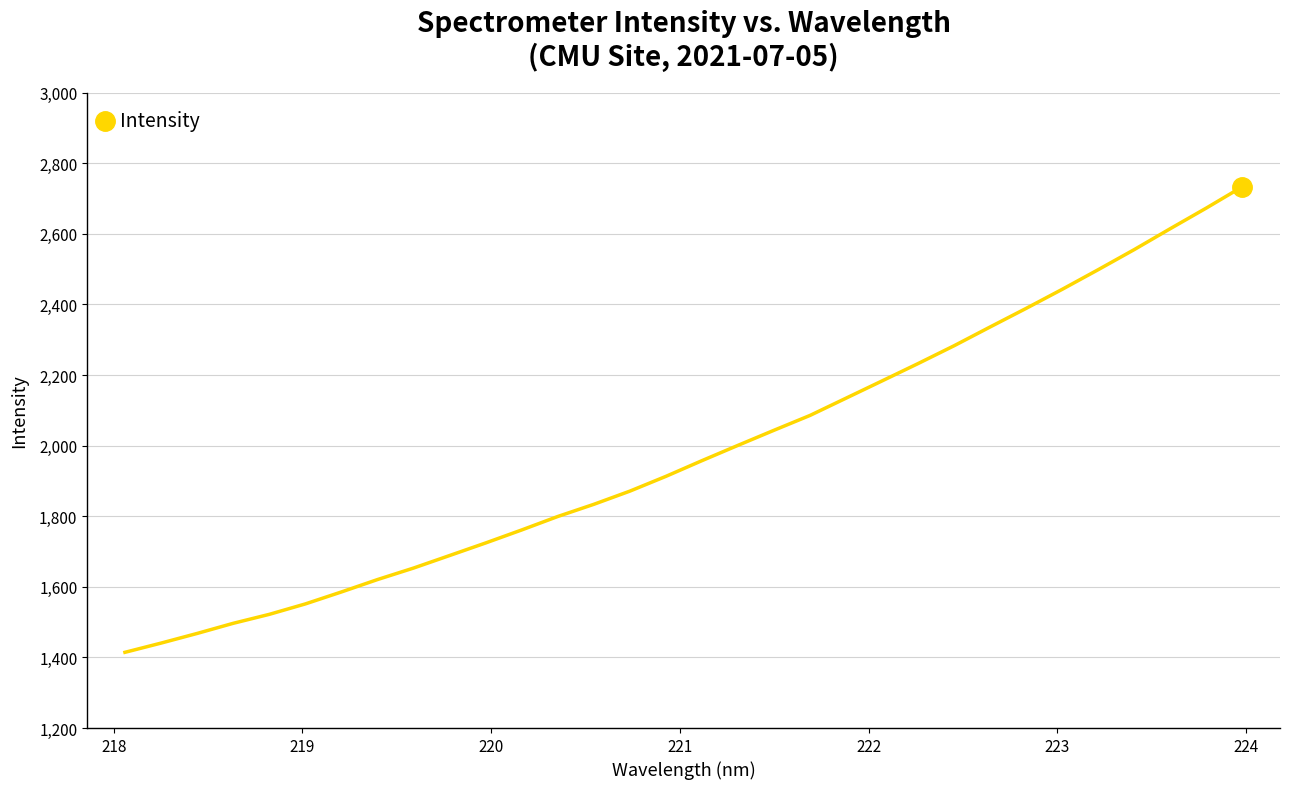

What is the smallest value displayed?

1414.5